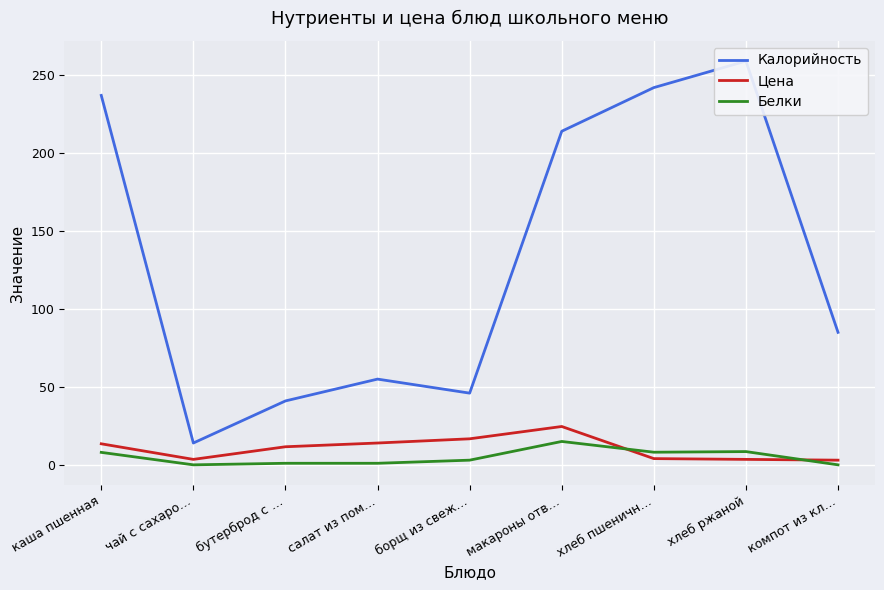

What is the difference between the Белки values at салат из пом… and хлеб пшеничн…?

7.1